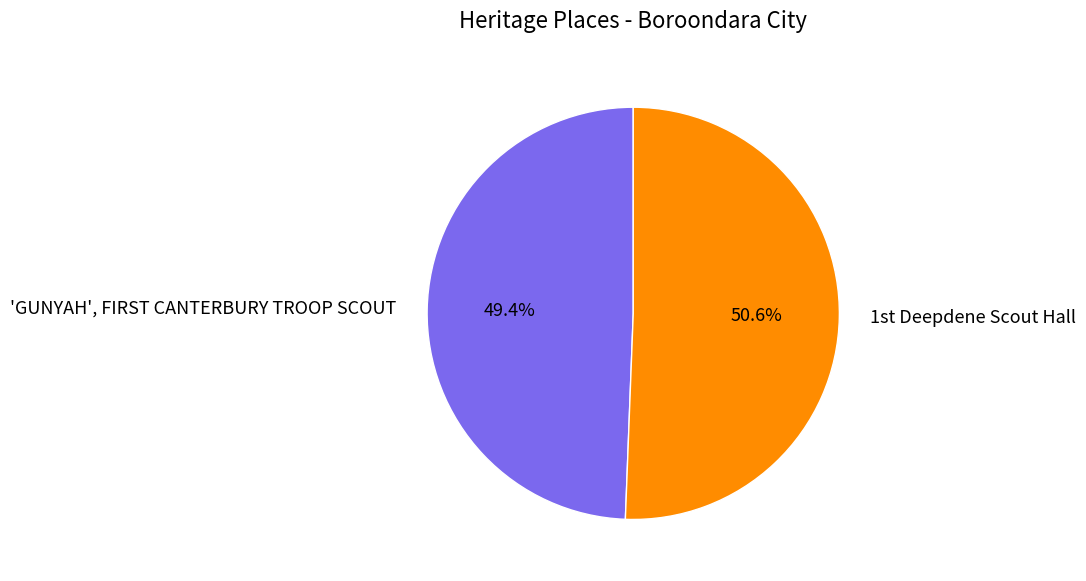

Which slice is the largest?

1st Deepdene Scout Hall